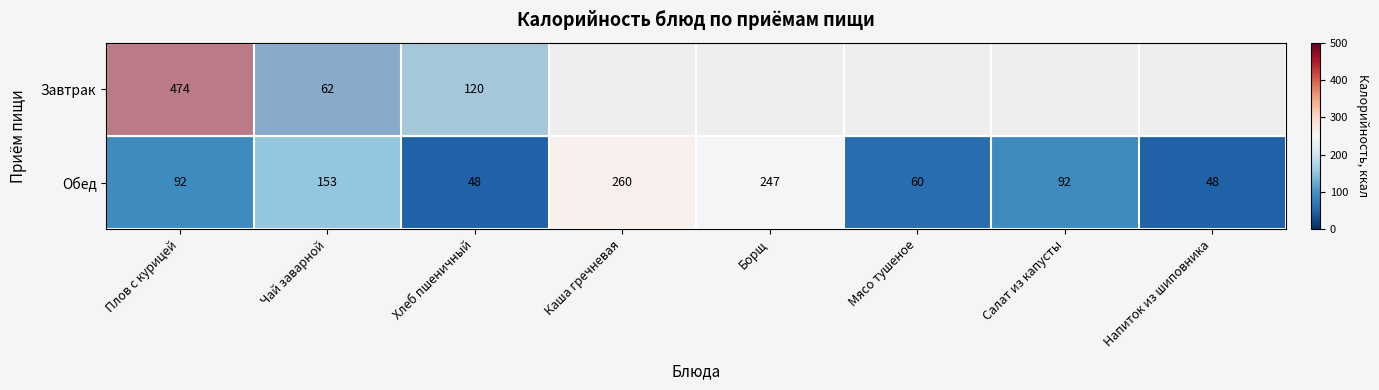

Rank the series at Хлеб пшеничный from highest to lowest value.

Завтрак, Обед